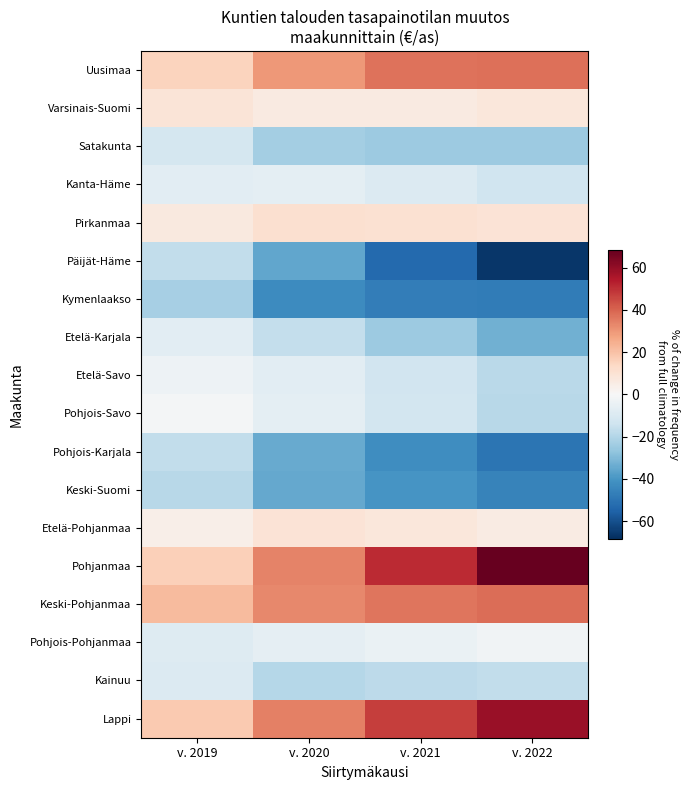

What is the difference between the highest and lowest values at v. 2020?

77.7